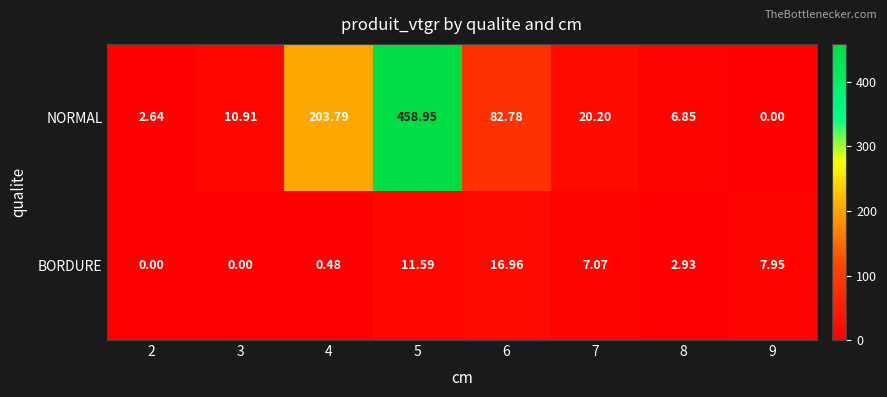

Which series has the widest spread of values?

NORMAL